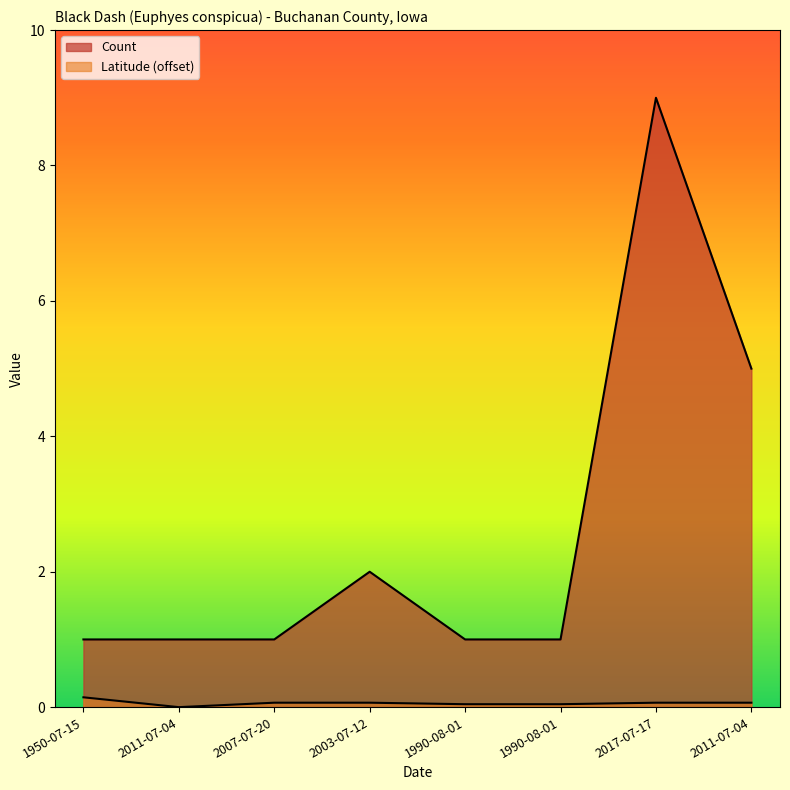

What are all the series names shown in the legend?

Count, Latitude